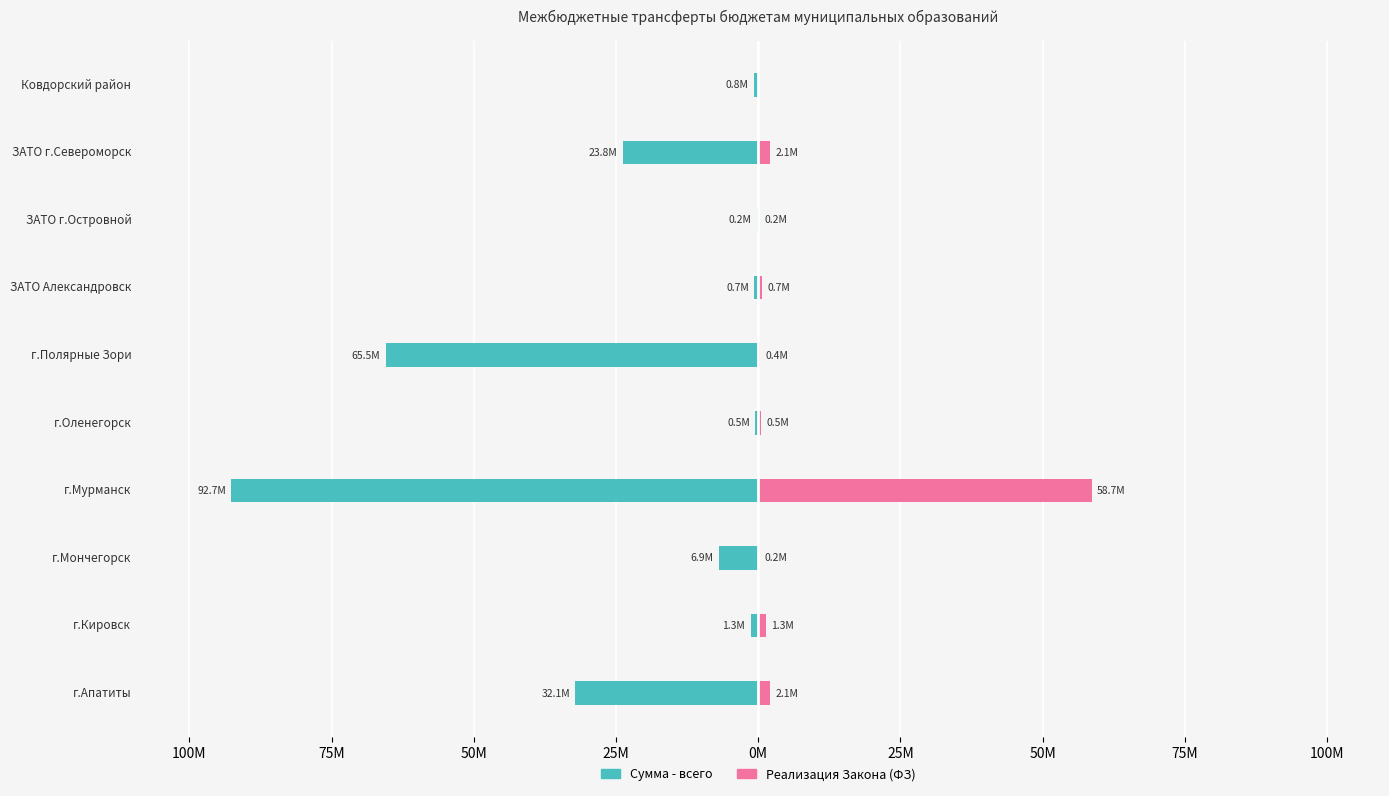

What is the smallest value displayed?

-92654613.3